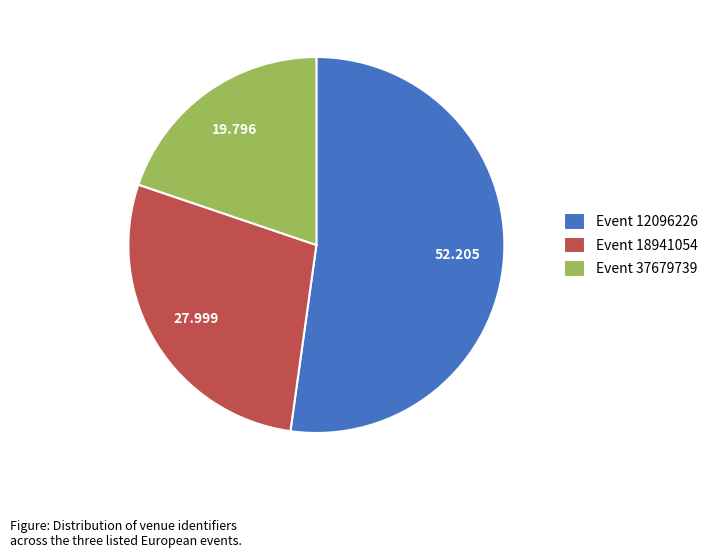

Rank the categories by value from highest to lowest.

Event 12096226, Event 18941054, Event 37679739